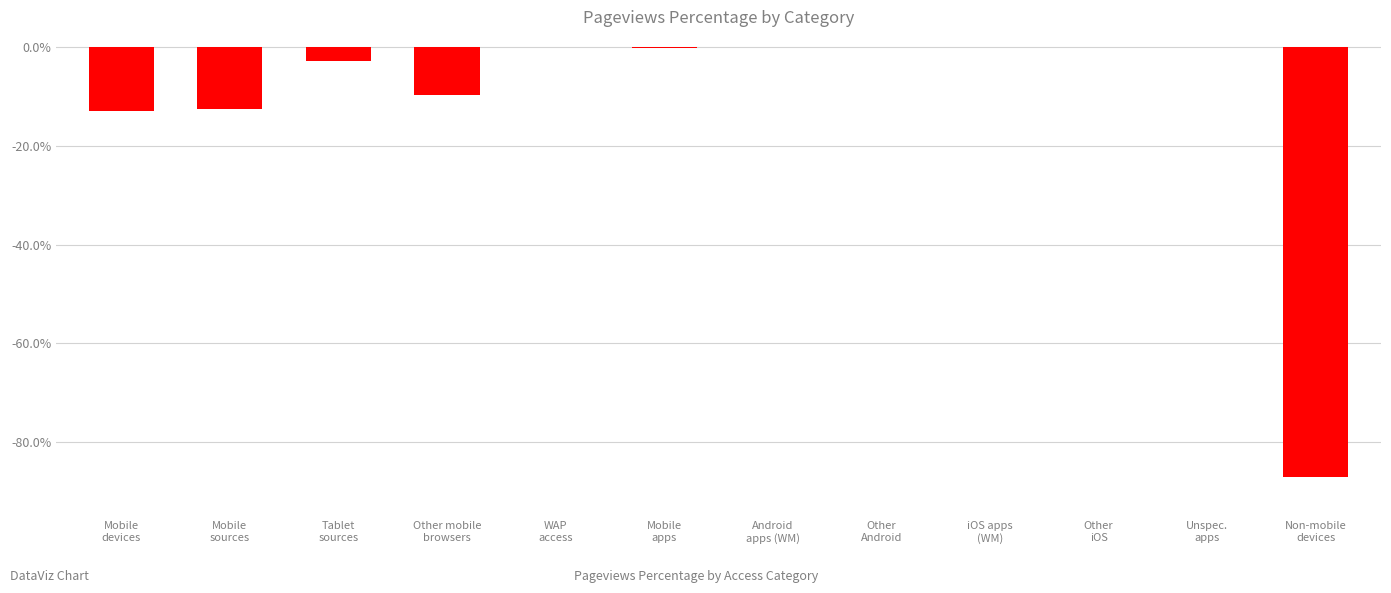

What is the sum of all values?

-125.9